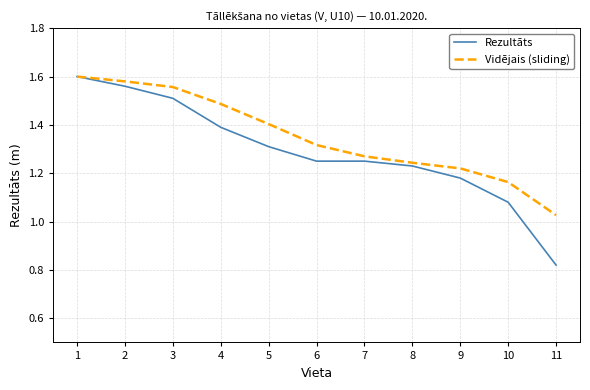

Between 4 and 6, which series saw the biggest shift?

Vidējais (sliding)